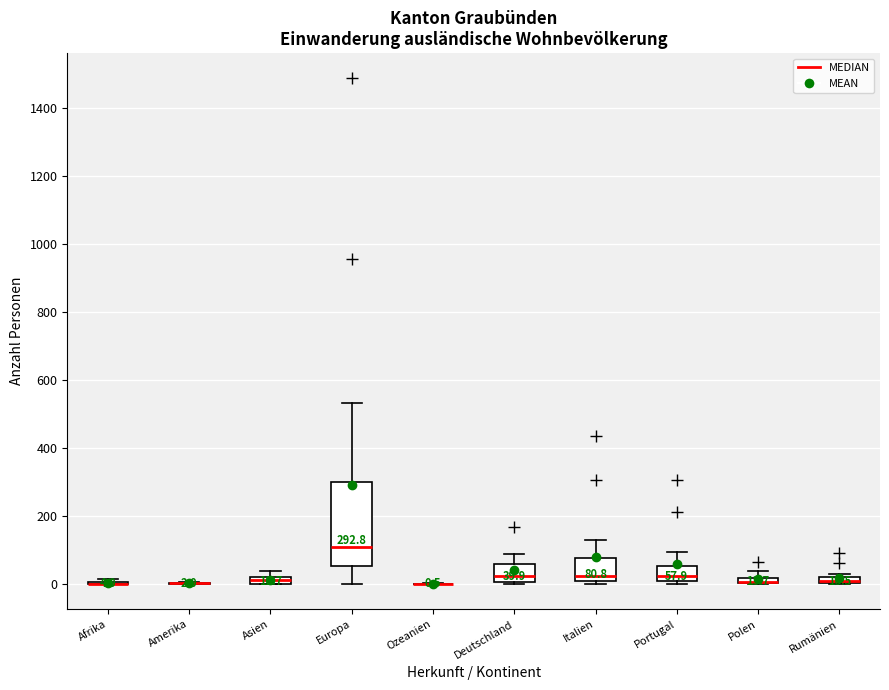

Comparing the boxes themselves (not the whiskers), which one is the tallest?

Europa